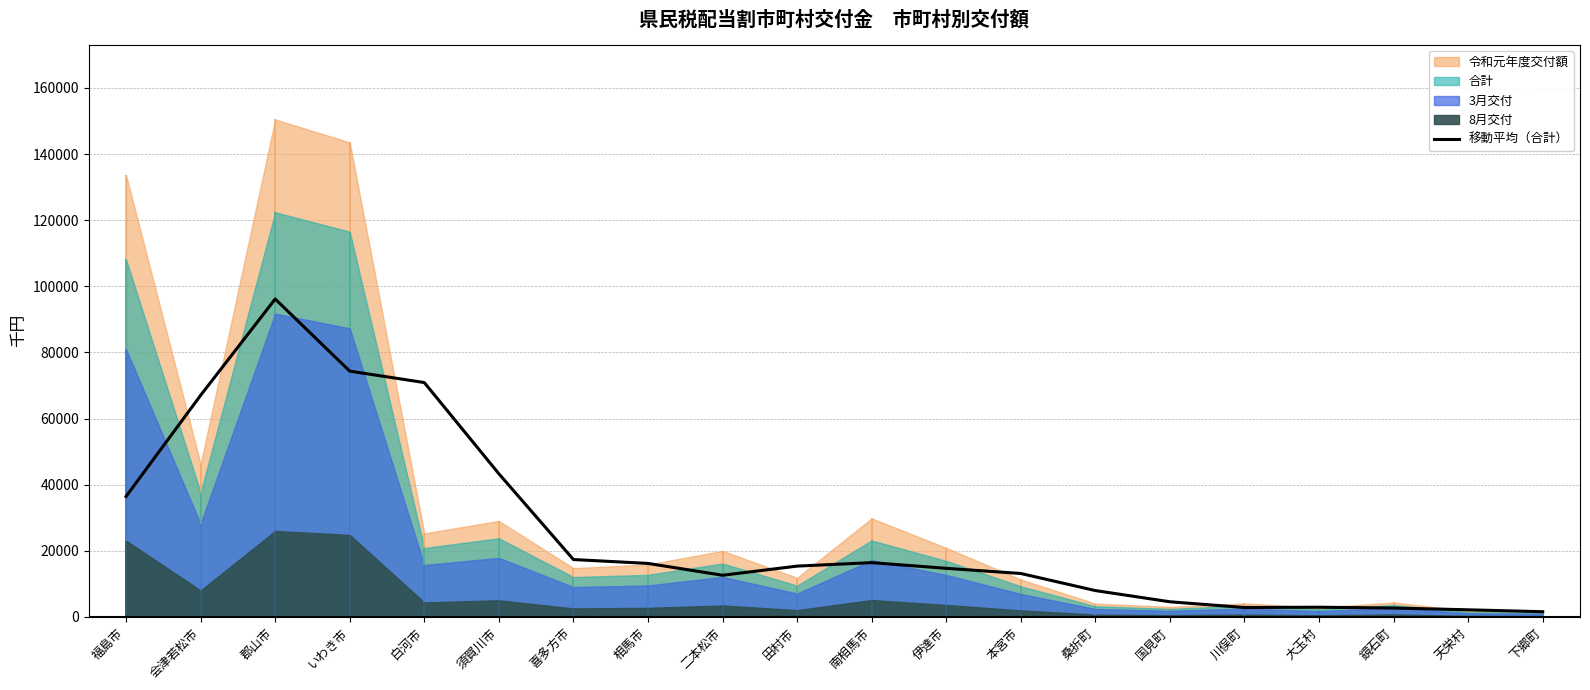

Read the value at 国見町.

4572.0